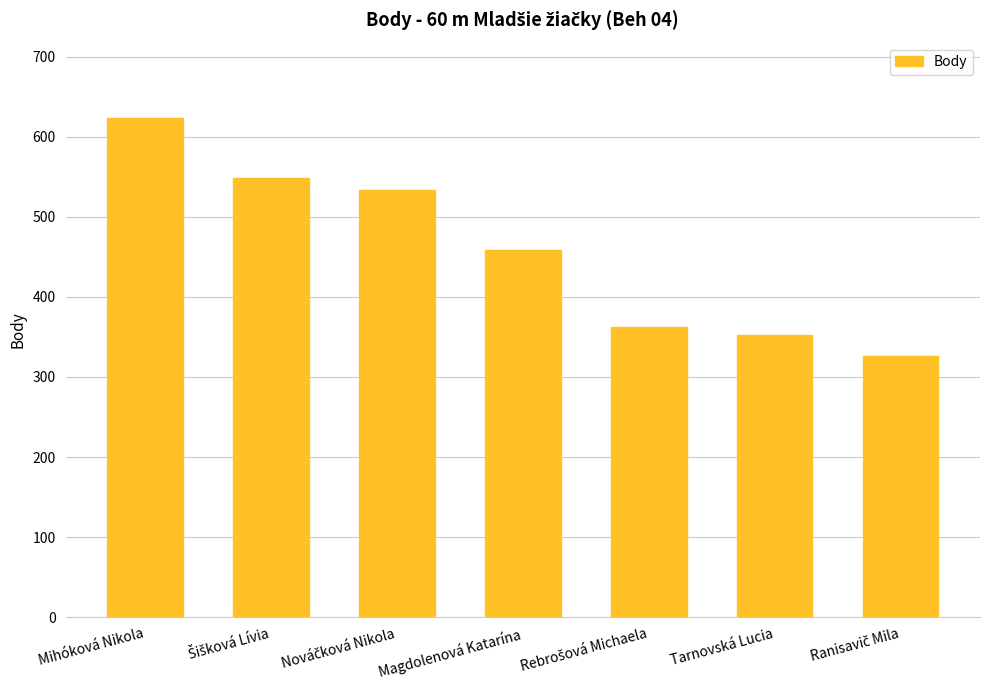

True or false: the data shows 624 at Mihóková Nikola.

True